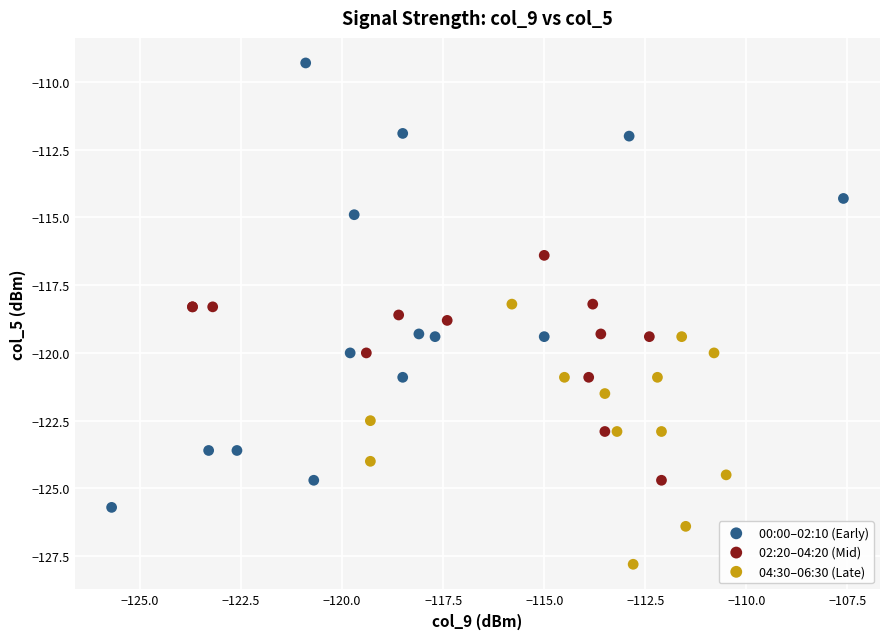

Which series contains the highest Y value?

00:00–02:10 (Early)